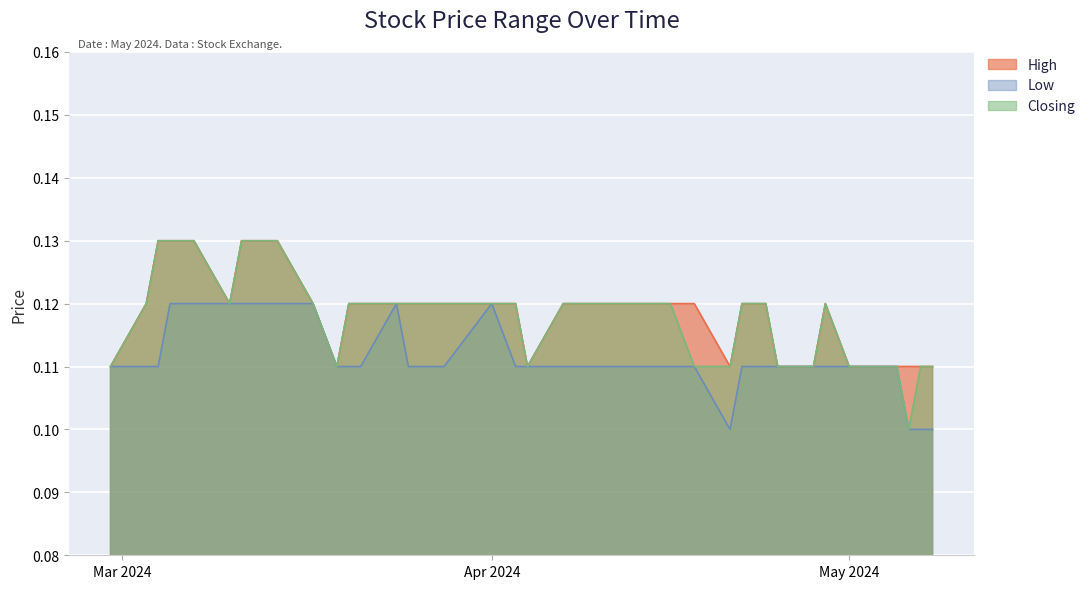

True or false: Closing and Low cross at least once.

False